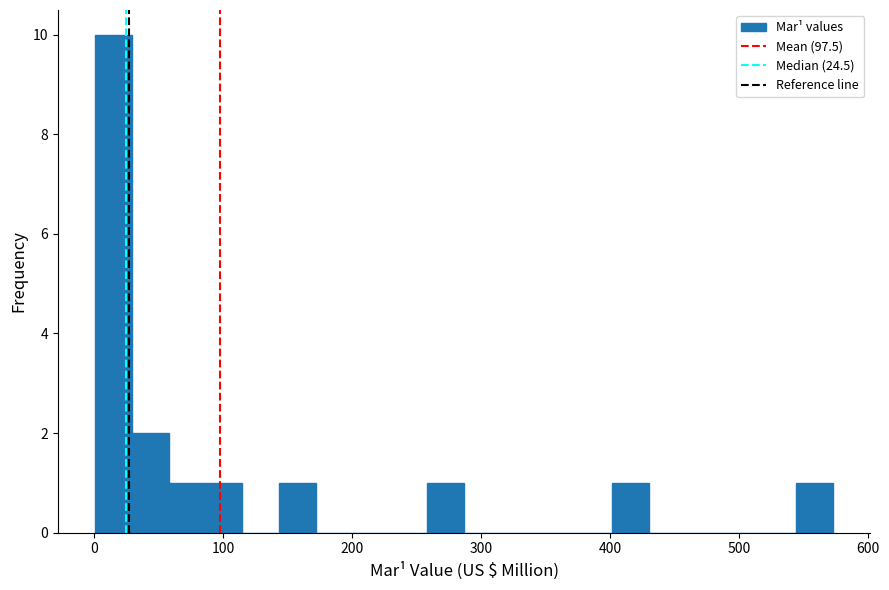

Around what value on the x-axis is the tallest bar? Give the approximate position of its centre, as read against the axis.

10